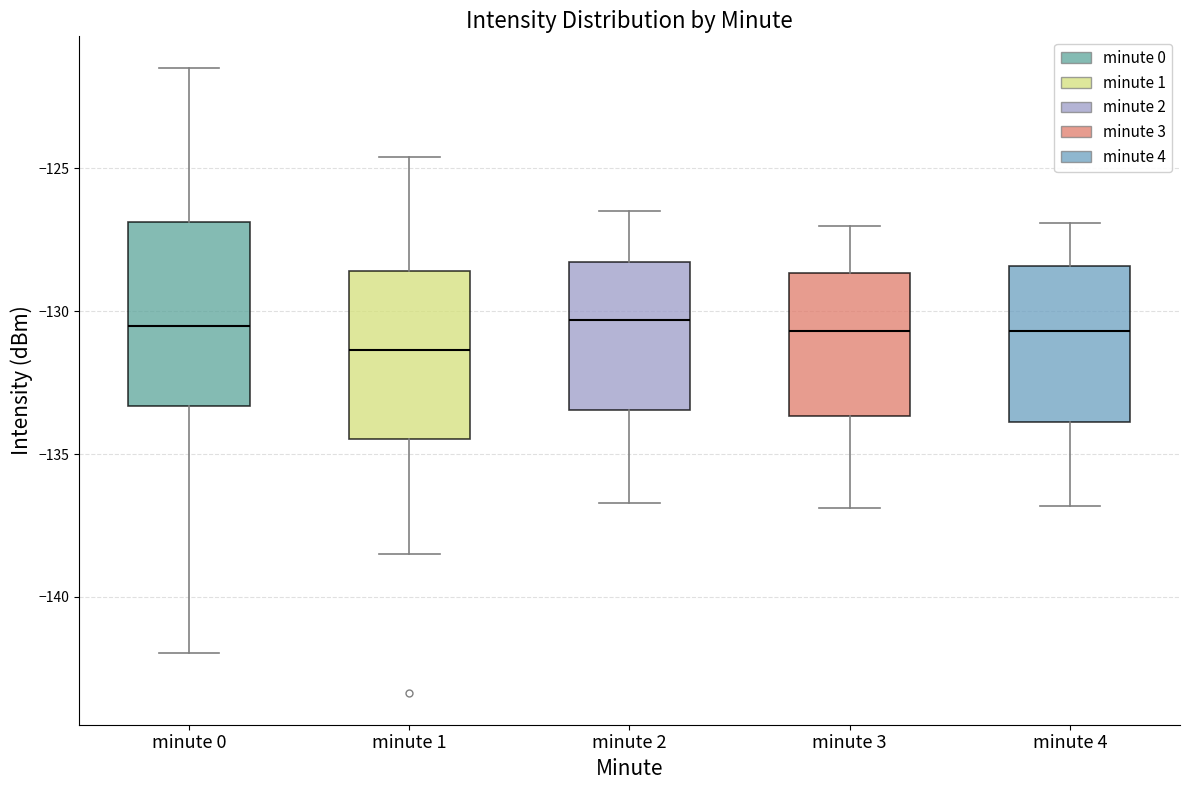

Where is the upper edge of the box for minute 3 on the y-axis? The values are not printed on the chart, so give them approximately, as read against the axis.

-128.5